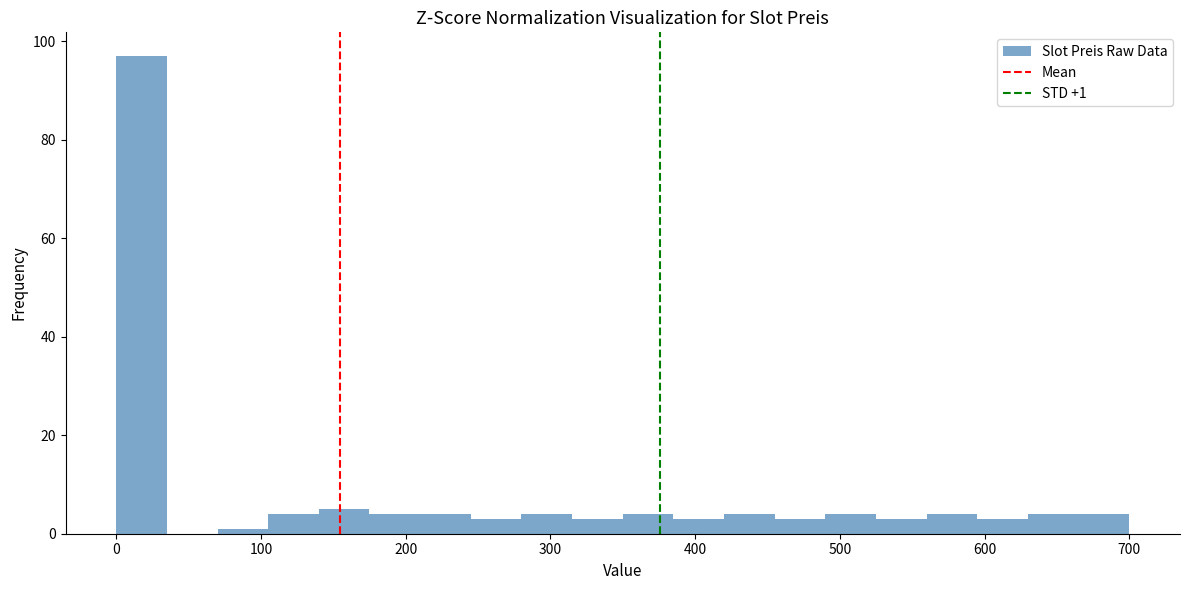

Around what value on the x-axis is the tallest bar? Give the approximate position of its centre, as read against the axis.

20